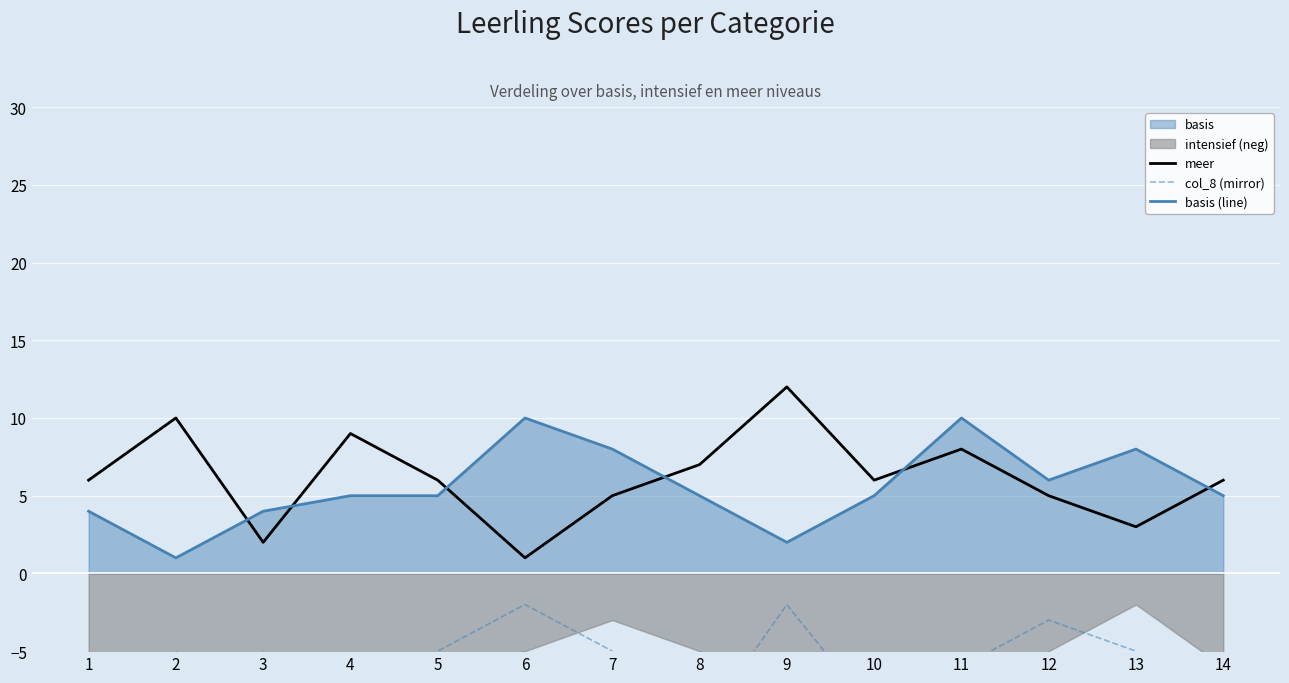

Reading left to right, transcribe all the data shown in this chart.

meer: 1=6	2=10	3=2	4=9	5=6	6=1	7=5	8=7	9=12	10=6	11=8	12=5	13=3	14=6
col_8 (mirror): 1=-10	2=-11	3=-5	4=-8	5=-5	6=-2	7=-5	8=-10	9=-2	10=-9	11=-6	12=-3	13=-5	14=-8
basis (line): 1=4	2=1	3=4	4=5	5=5	6=10	7=8	8=5	9=2	10=5	11=10	12=6	13=8	14=5